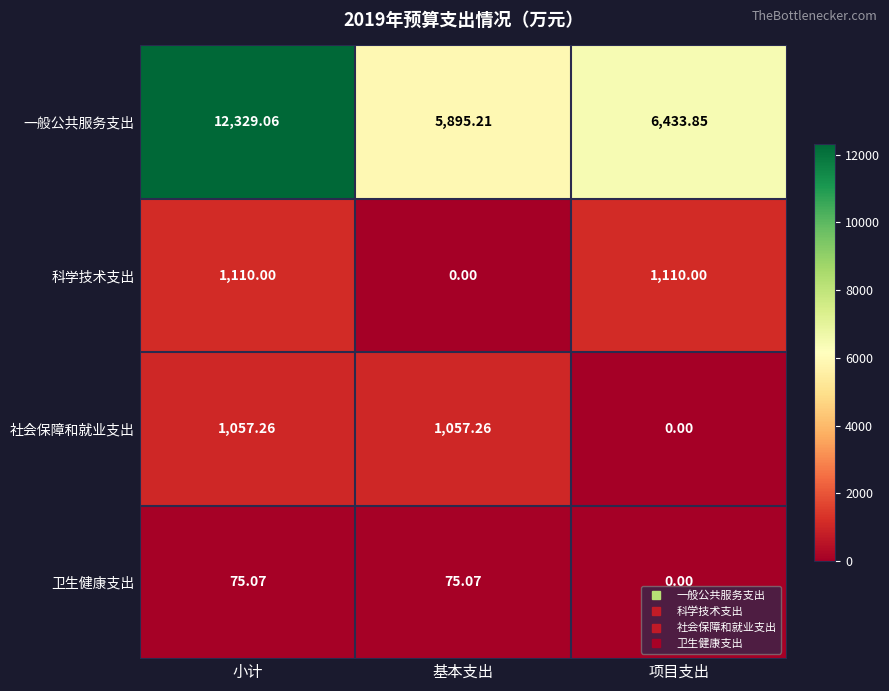

Which series has the largest total across all categories?

一般公共服务支出